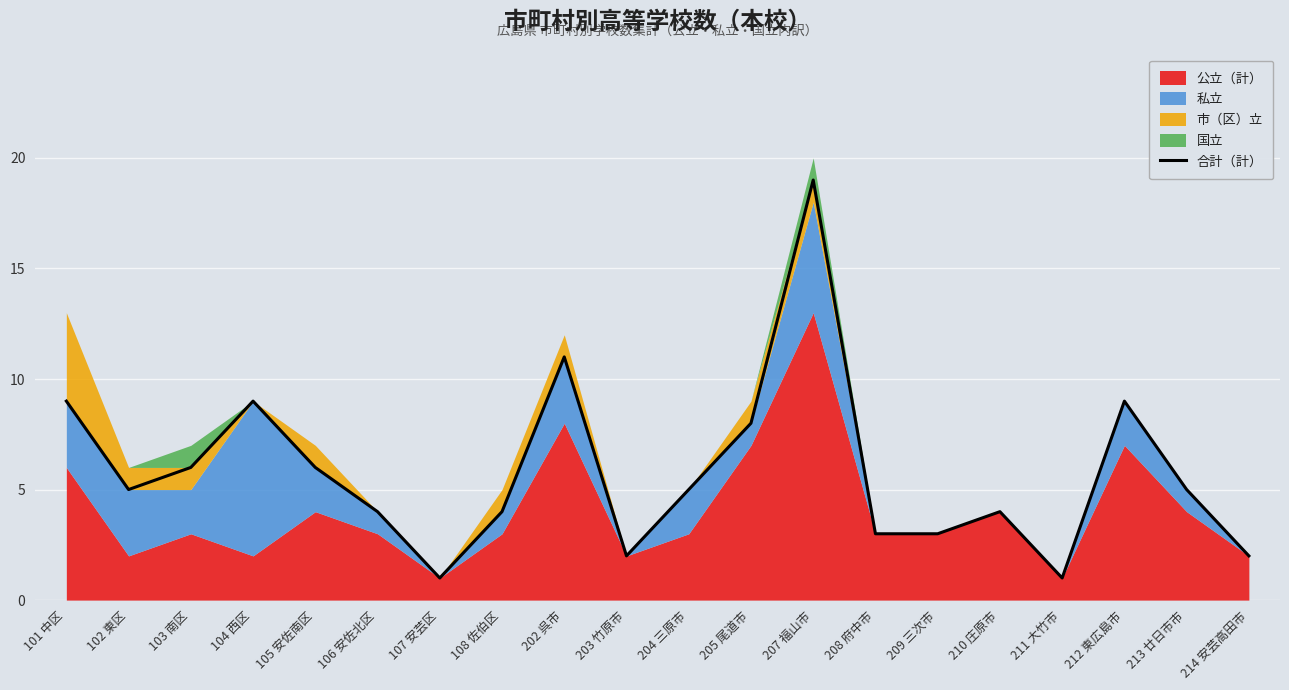

What position from the right is 106 安佐北区?

15